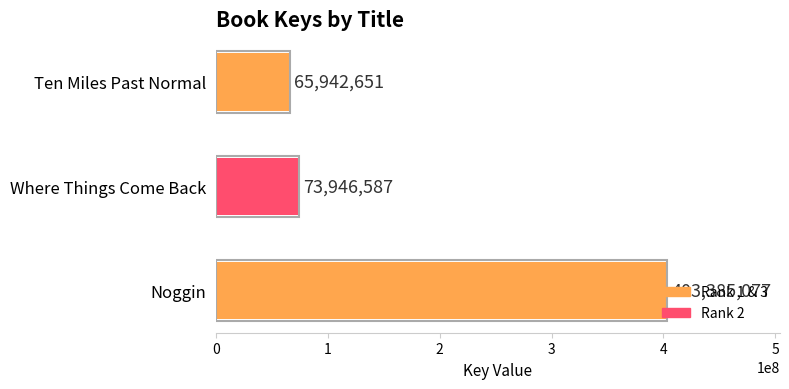

How many bars are there in total?

3